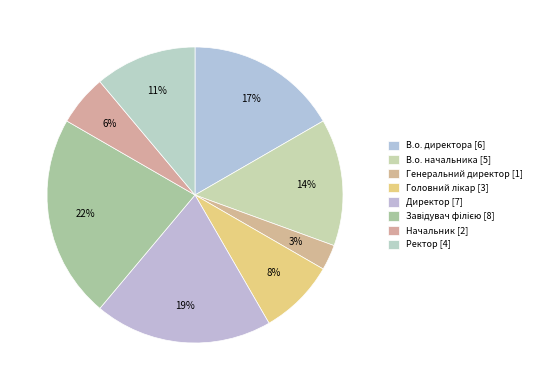

Is Завідувач філією the majority of the pie?

No